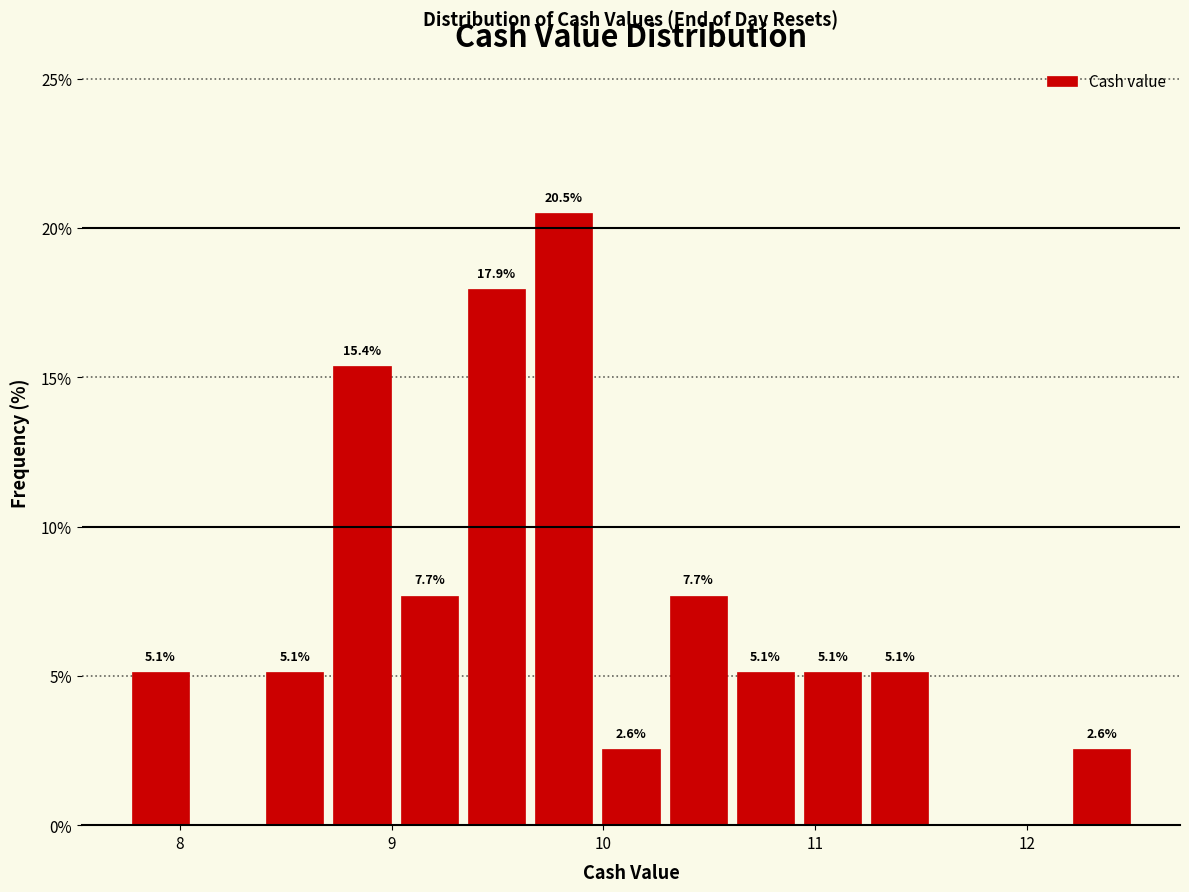

Read against the x-axis, roughly where is the centre of the tallest bar?

9.8